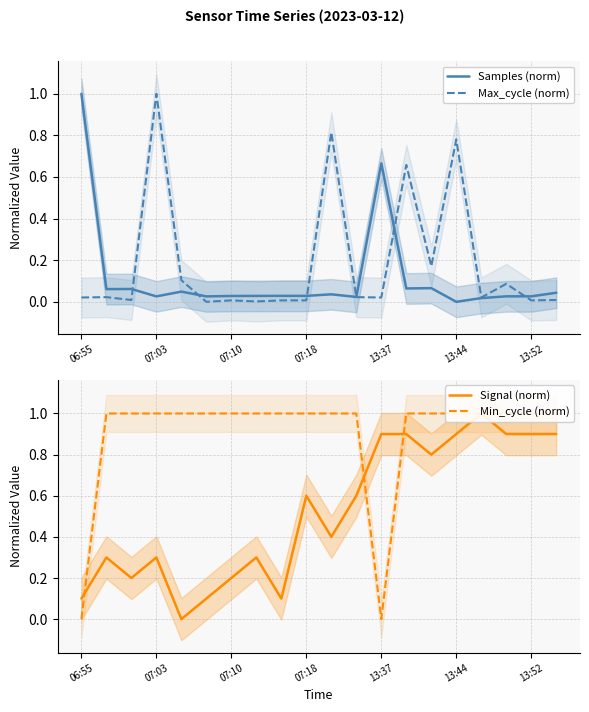

In Samples (norm), how many points are higher than both neighbors (excluding endpoints)?

7